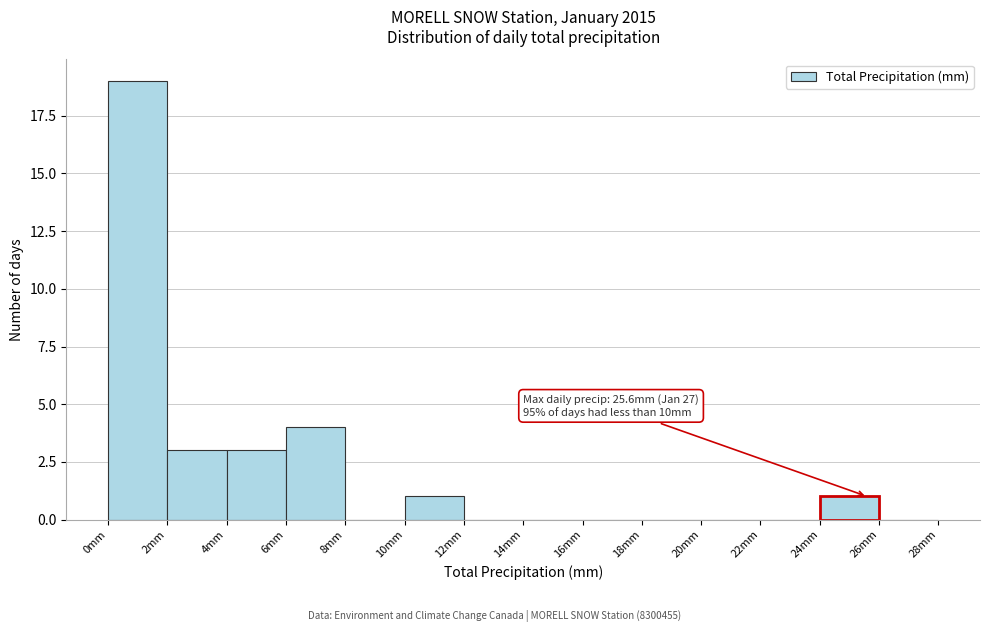

Which range on the x-axis has the tallest bar?

0 to 2